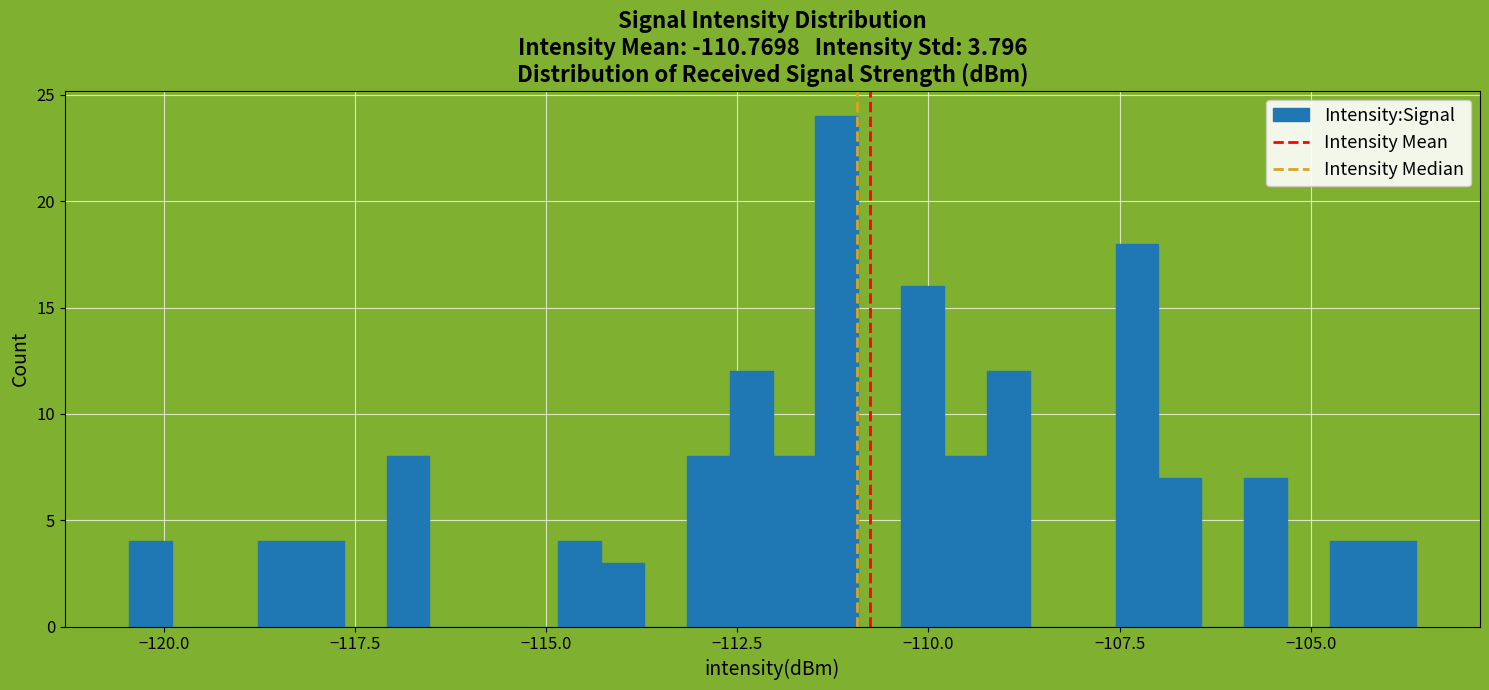

Around what value on the x-axis is the tallest bar? Give the approximate position of its centre, as read against the axis.

-111.0